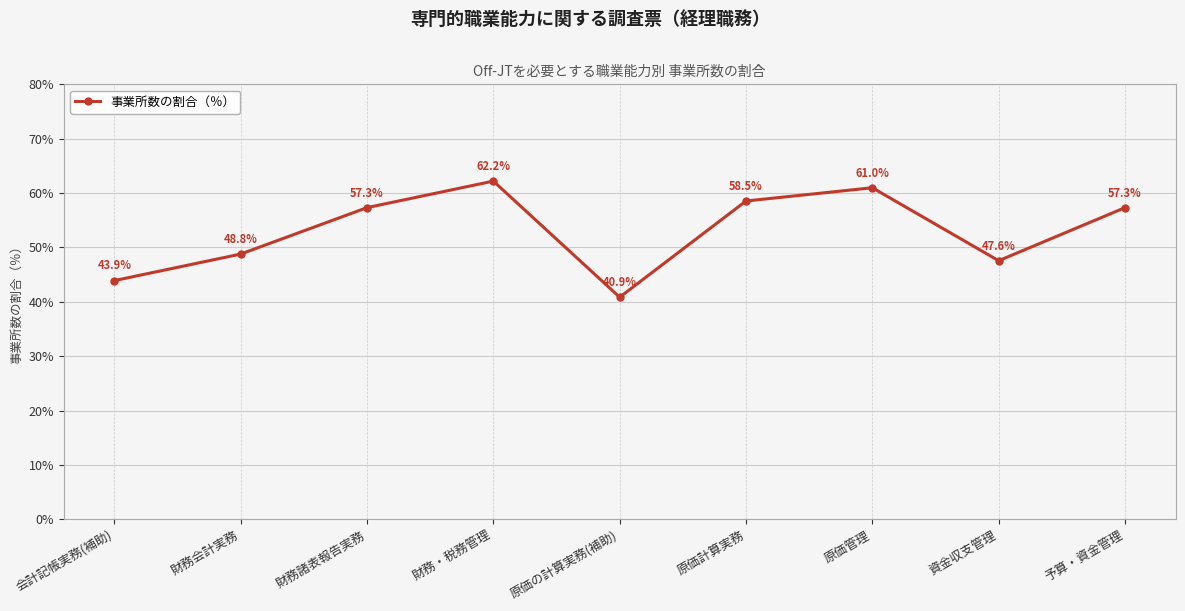

At which label is the value closest to 51?

財務会計実務